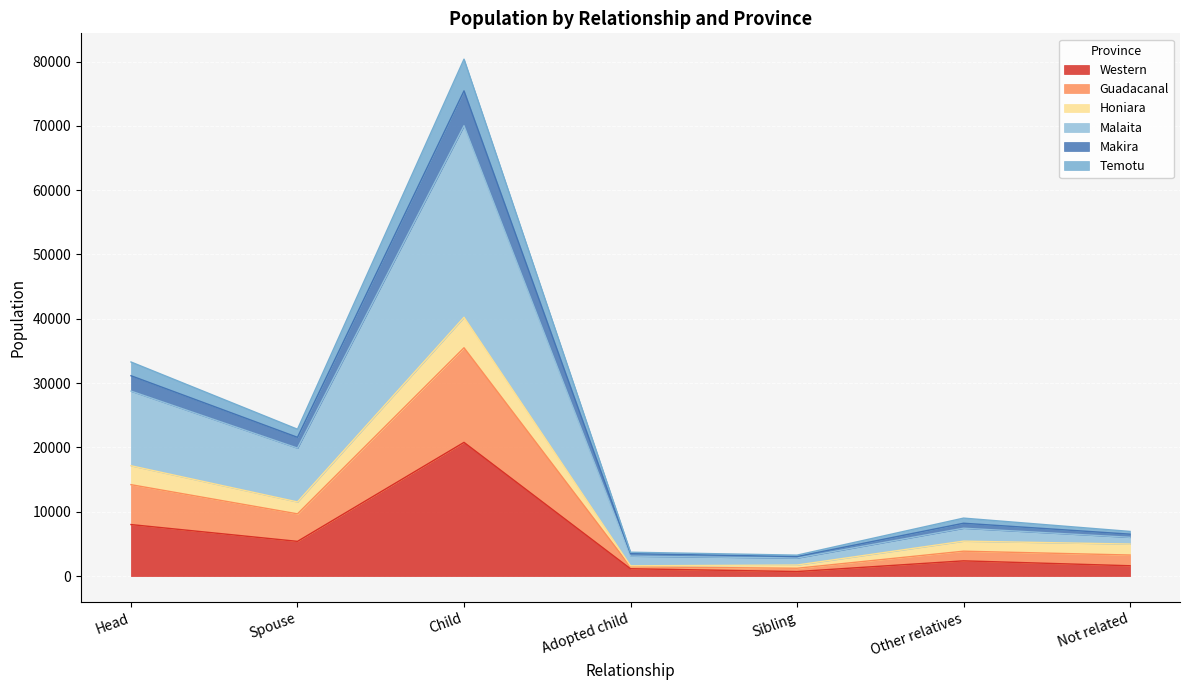

At which category is the sum across all series the highest?

Child